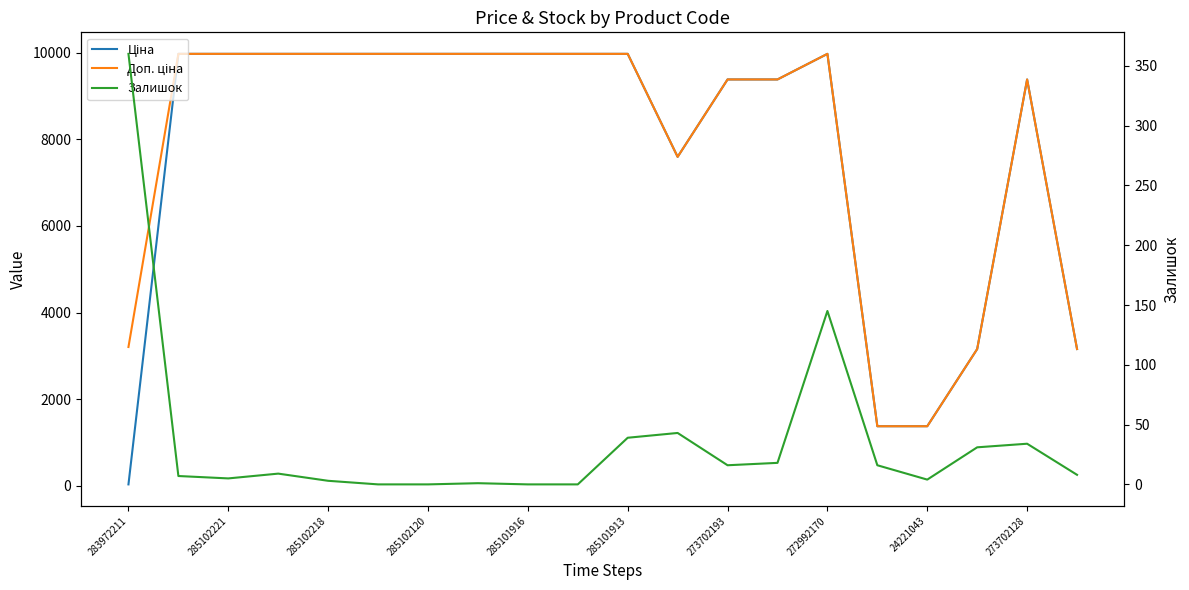

Is the value of Залишок at 15 greater than the value of Ціна at 273702193?

No